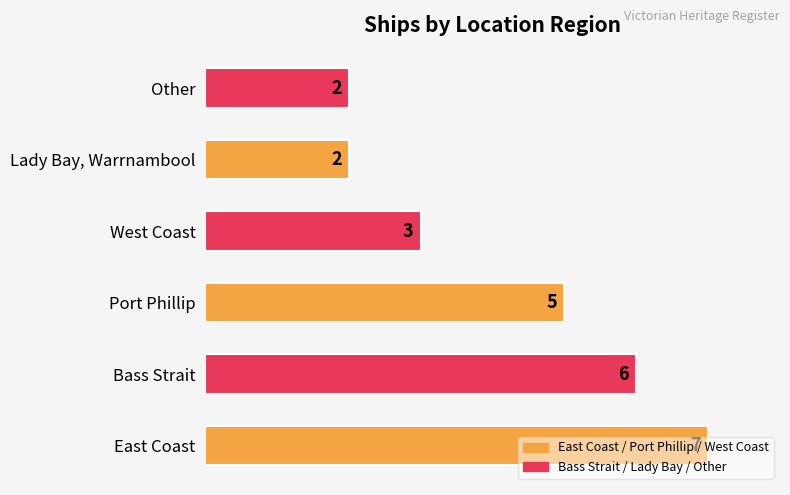

What is the change in value from East Coast to Bass Strait?

-1